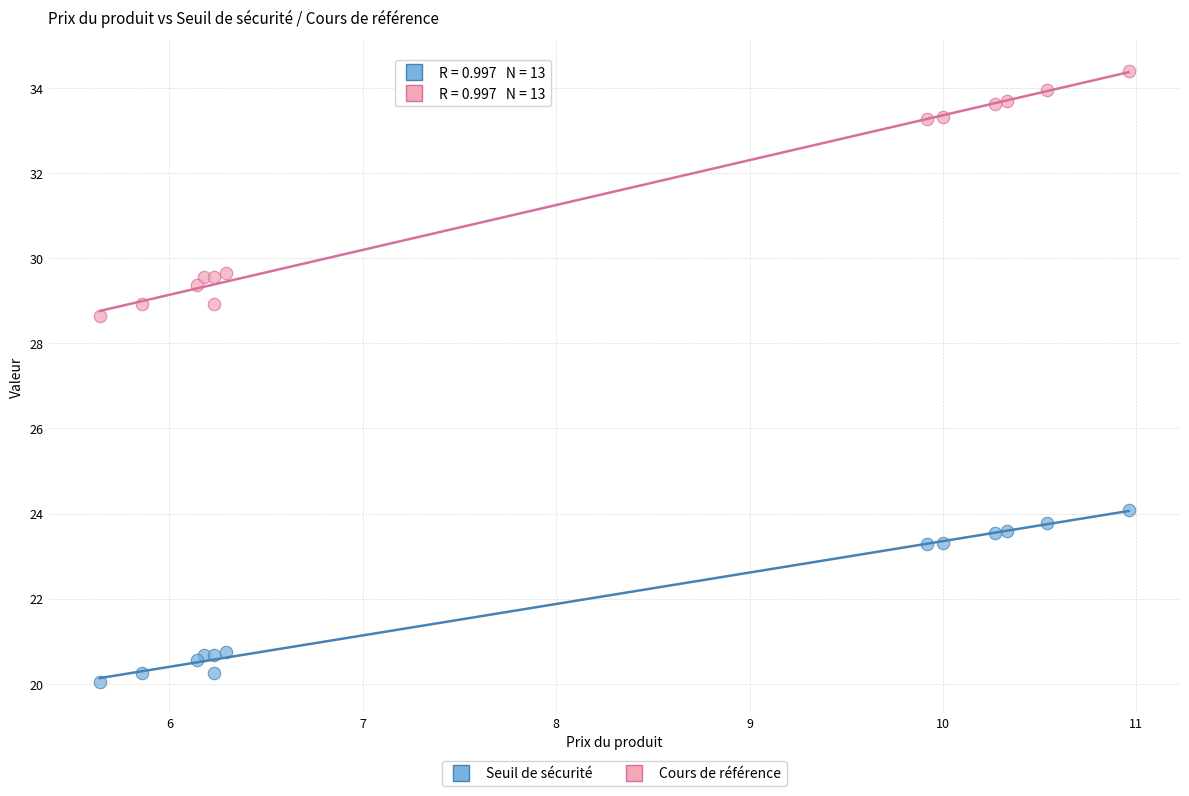

Which series has the widest spread of Y values?

Cours de référence